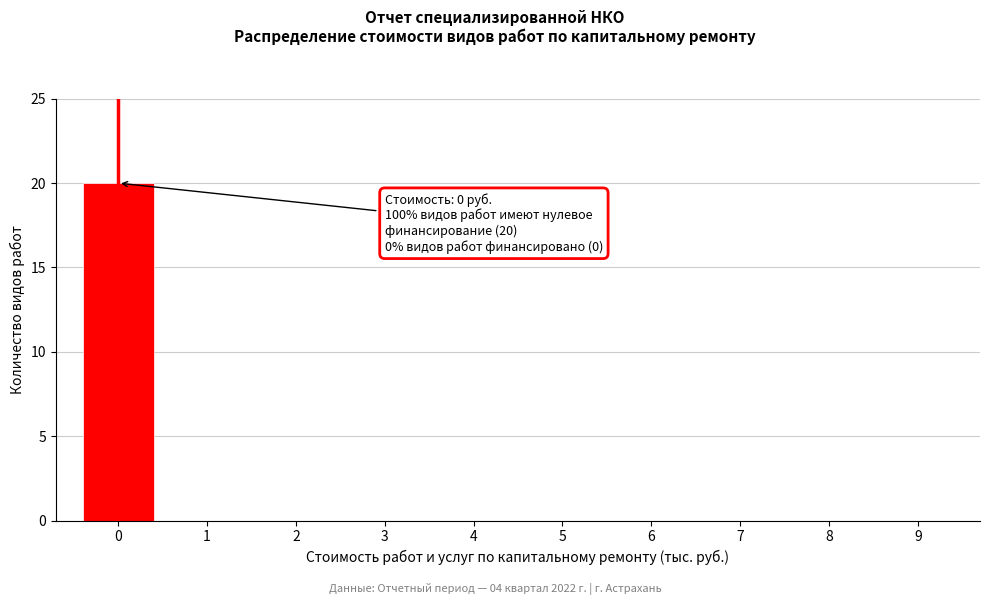

Over which range of the x-axis is the bar tallest?

-0.5 to 0.5